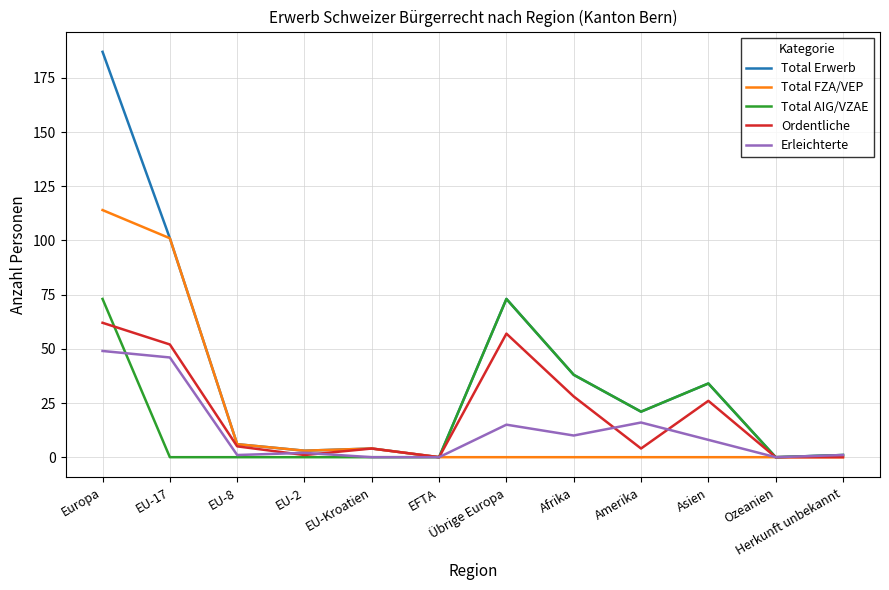

How many series are shown in this chart?

5